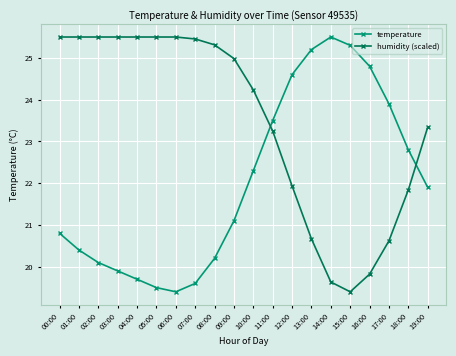

Where do temperature and humidity (scaled) first cross each other?

10:00 and 11:00